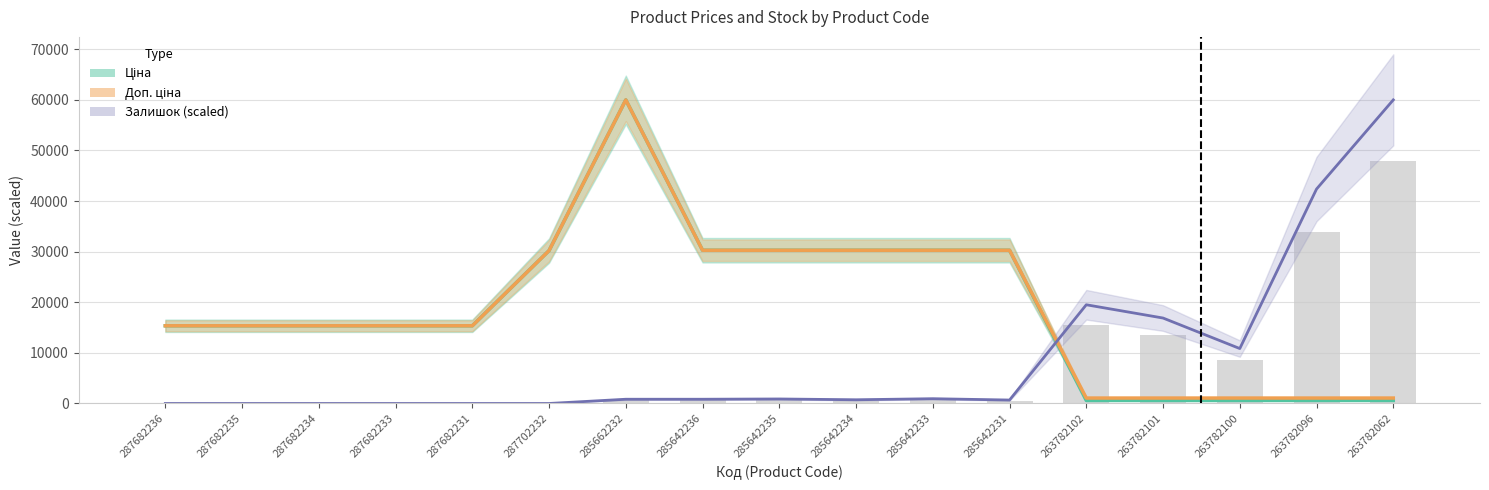

At which label does Ціна first exceed 15357?

287682236